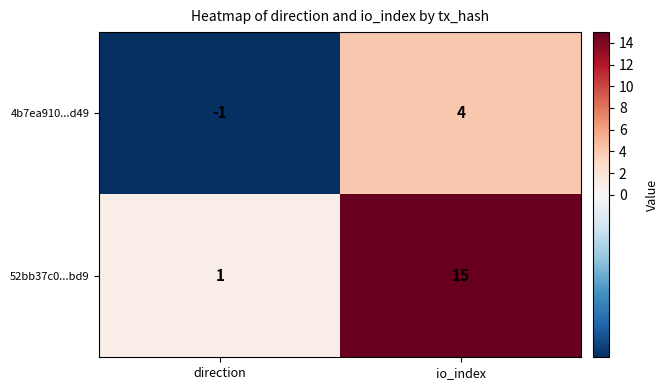

At io_index, list the series in order from smallest to largest.

4b7ea910...d49, 52bb37c0...bd9